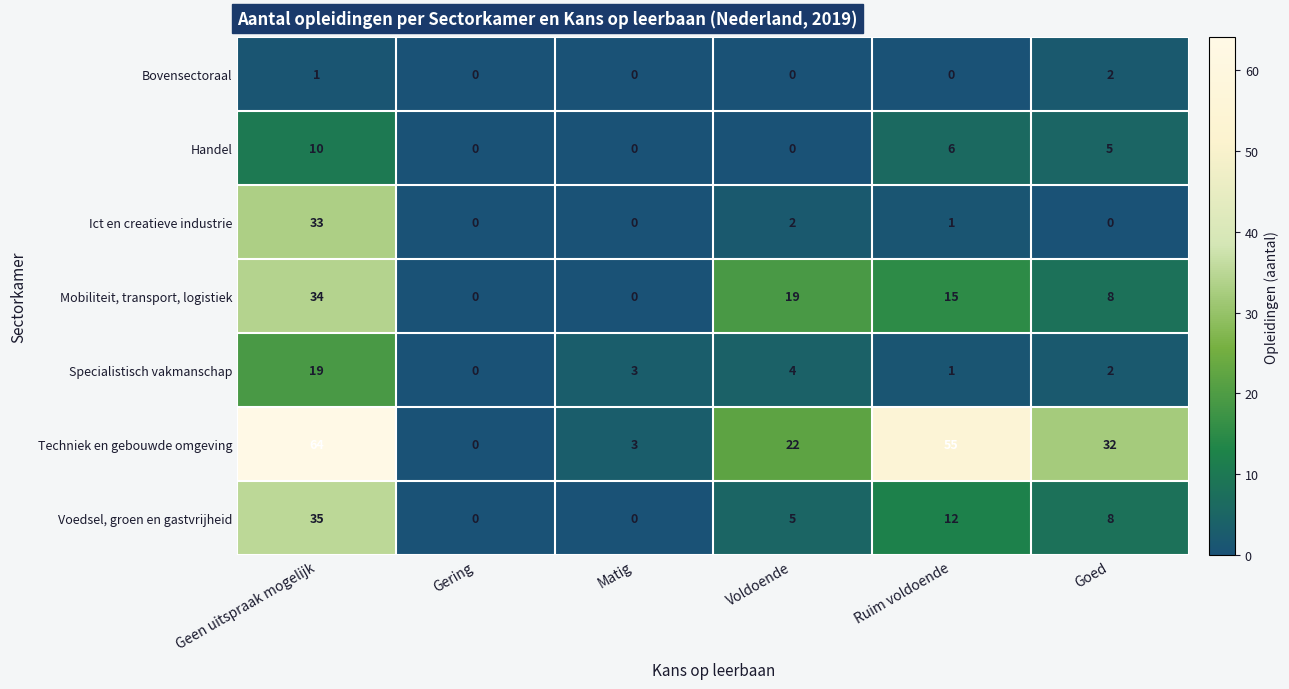

What is the greatest value displayed?

64